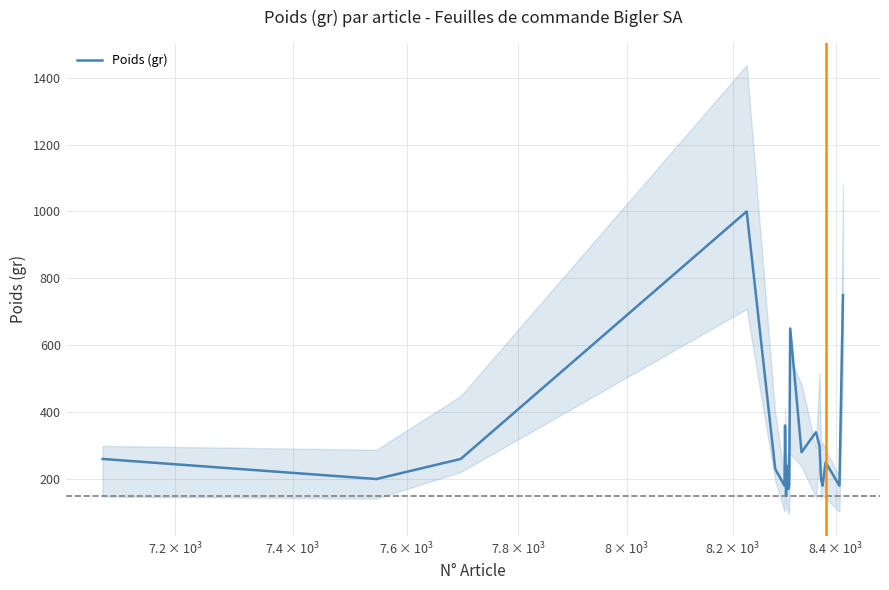

What is the minimum value shown in the chart?

150